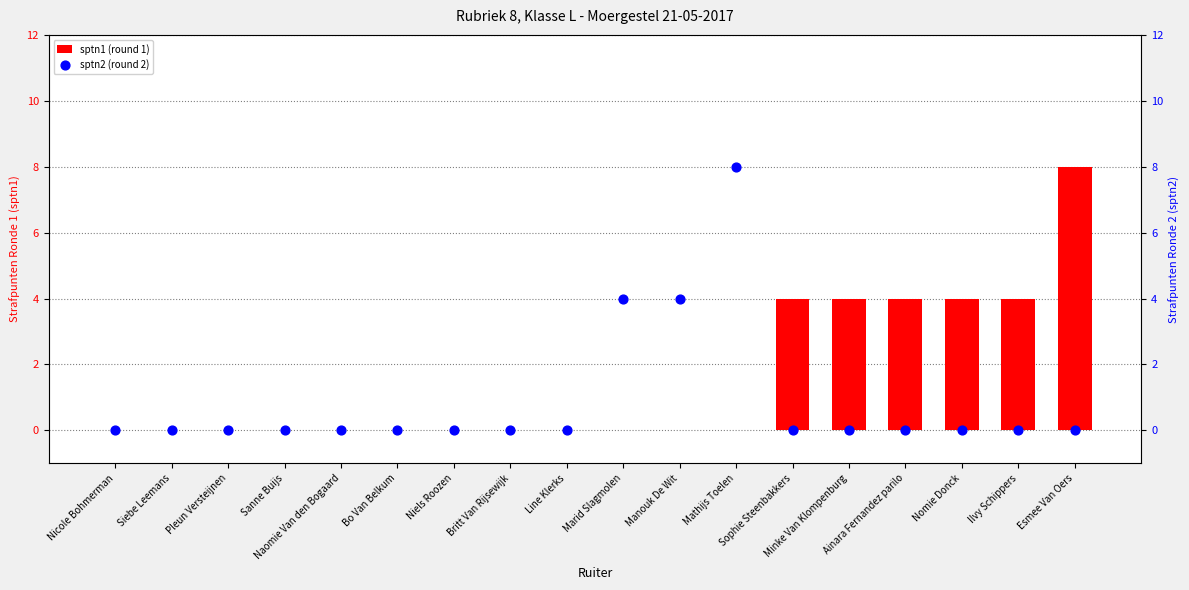

Is the value of sptn2 (round 2) at Manouk De Wit greater than the value of sptn1 (round 1) at Marid Slagmolen?

Yes